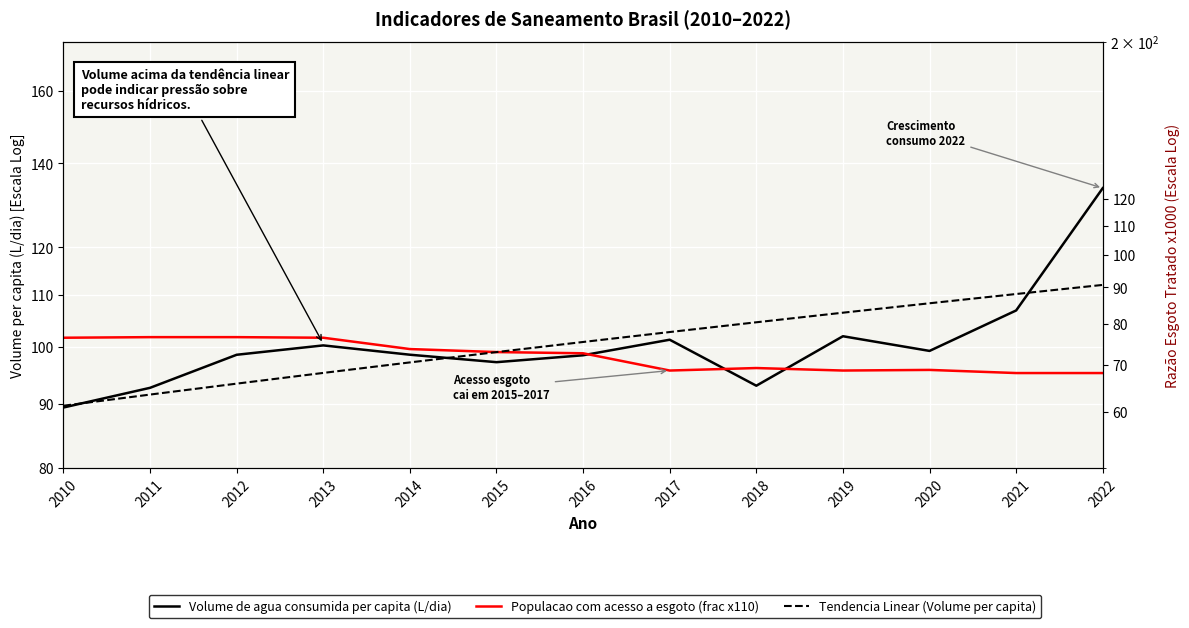

What is the value of the Volume de agua consumida per capita (L/dia) point at the 1st from the left?

89.4